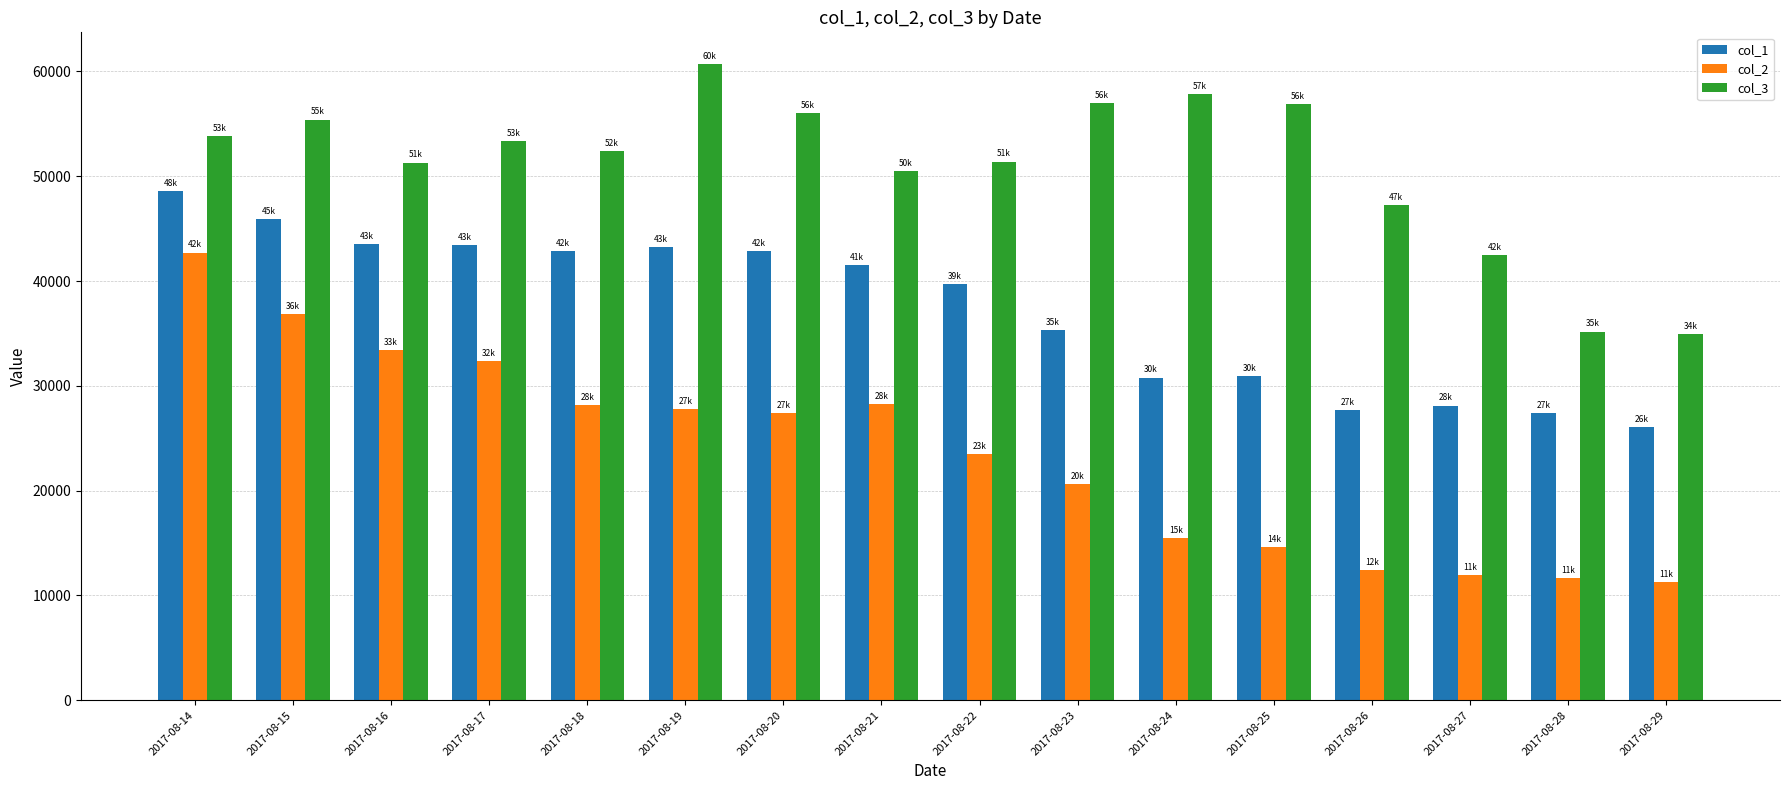

The value of col_2 at 2017-08-17 is 47883. True or false?

False